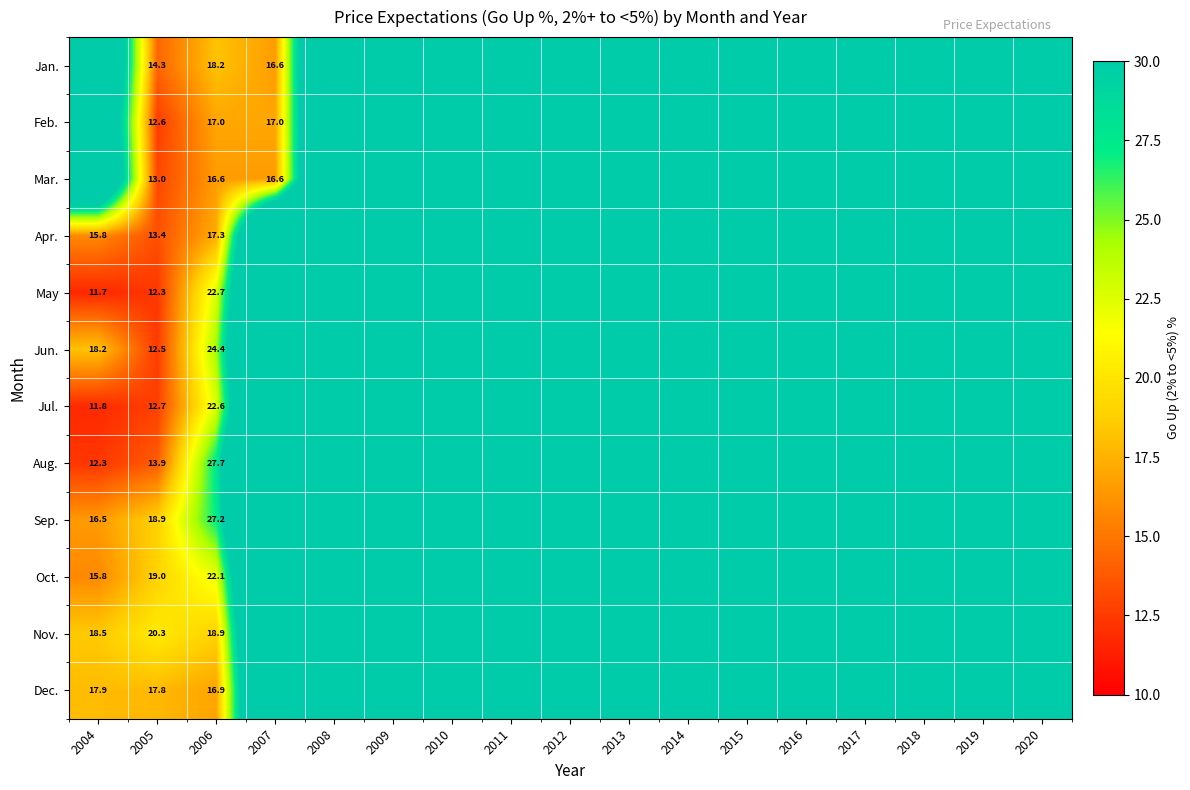

Is the value of Mar. at 2006 greater than the value of Dec. at 2005?

No